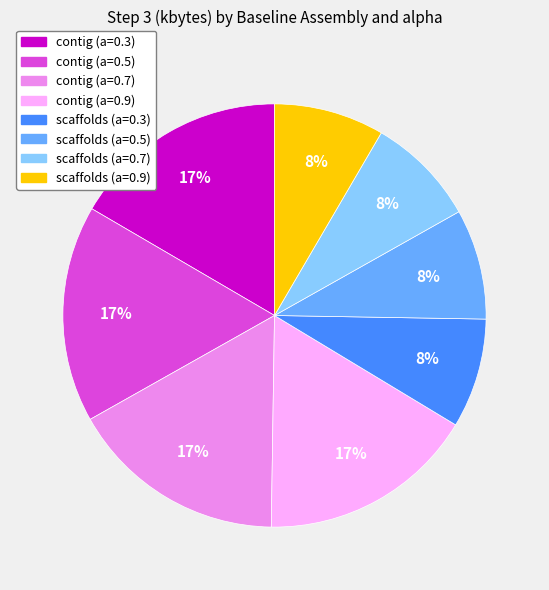

Do scaffolds (a=0.5) and scaffolds (a=0.7) together represent more than half of the pie?

No